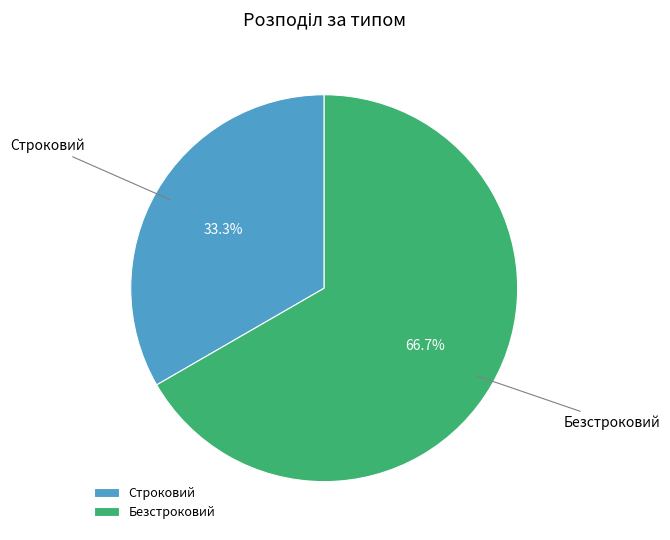

Is there any slice that represents more than half of the pie?

Yes